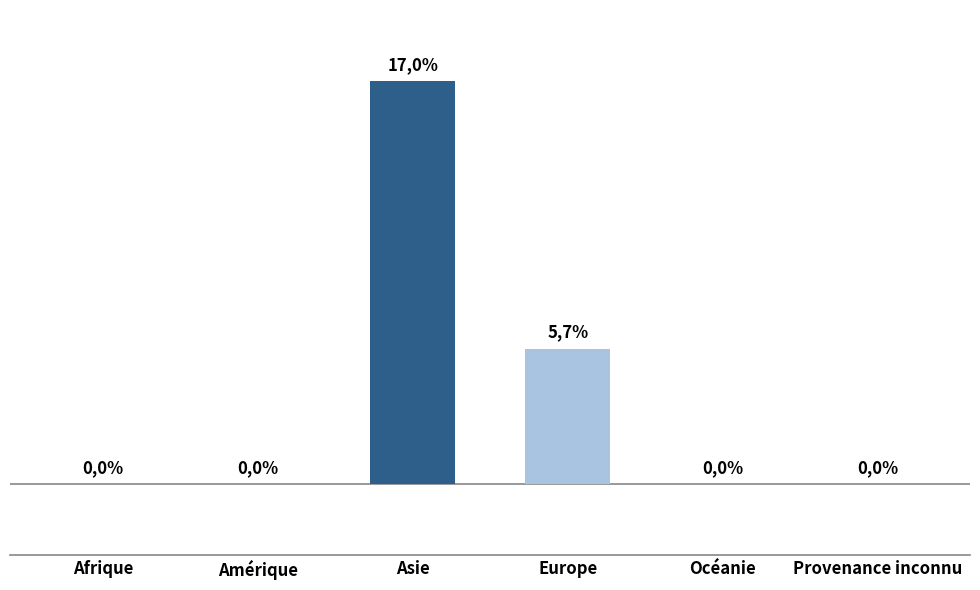

Which category has the highest value across all series?

Asie